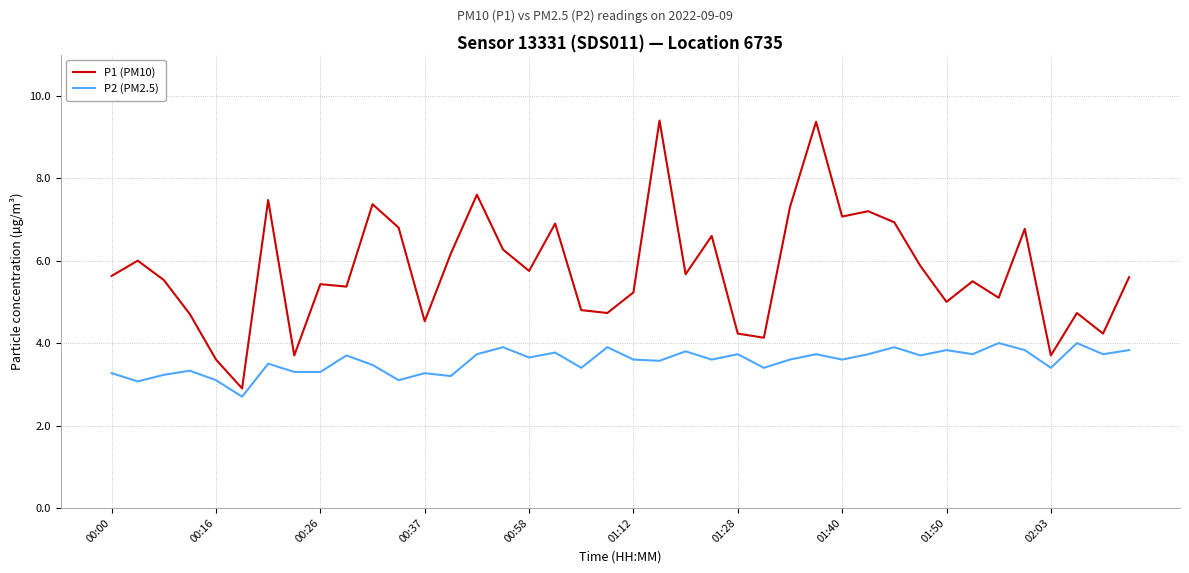

What is the difference between the maximum and minimum values in the P2 (PM2.5) series?

1.3